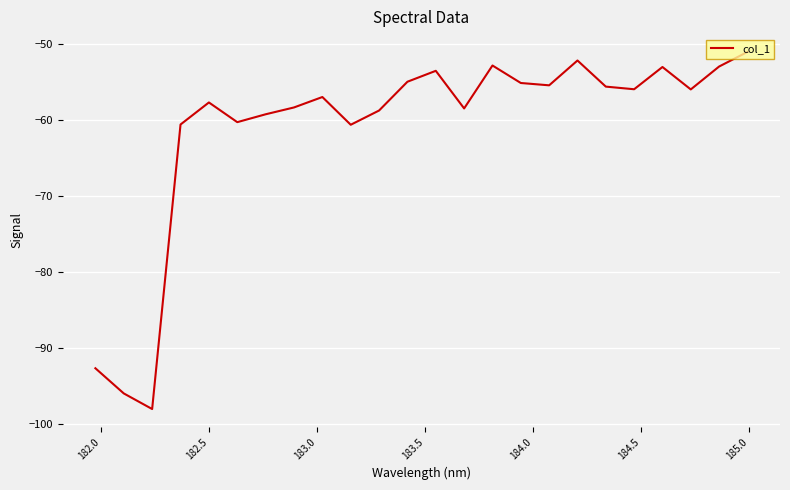

What is the maximum value shown in the chart?

-51.0